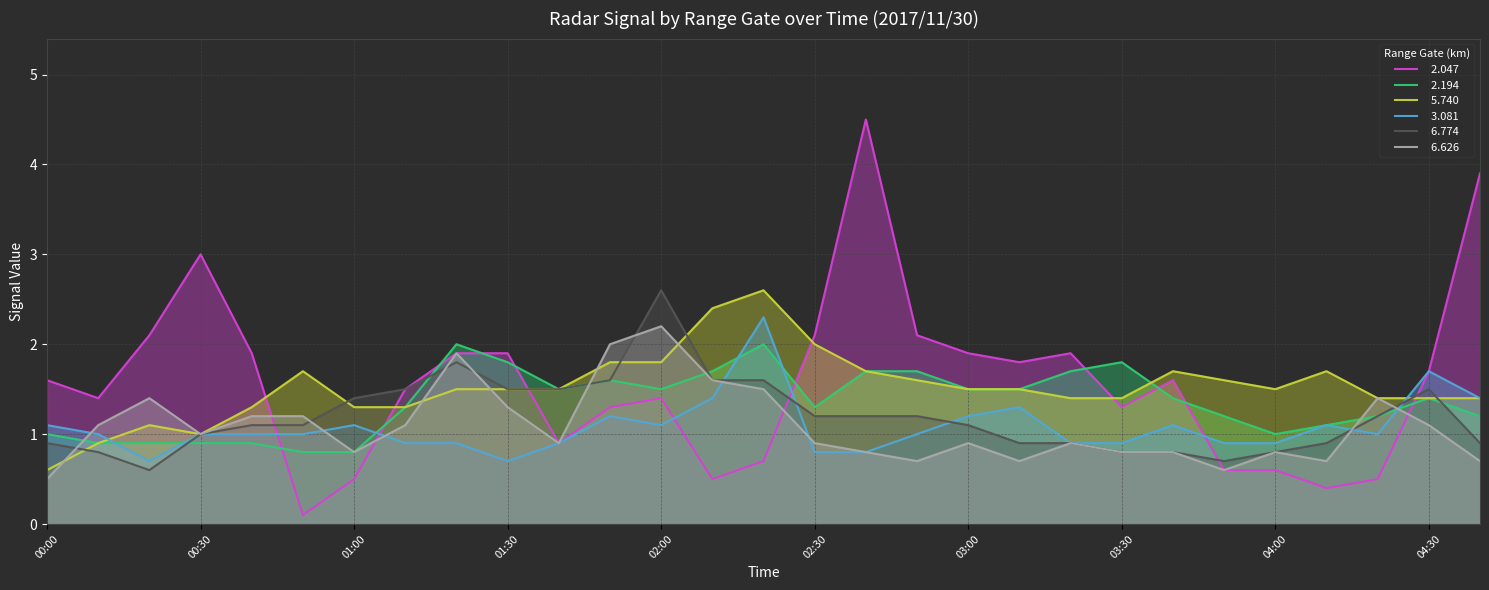

What is the total value across all series at 04:20?

6.7